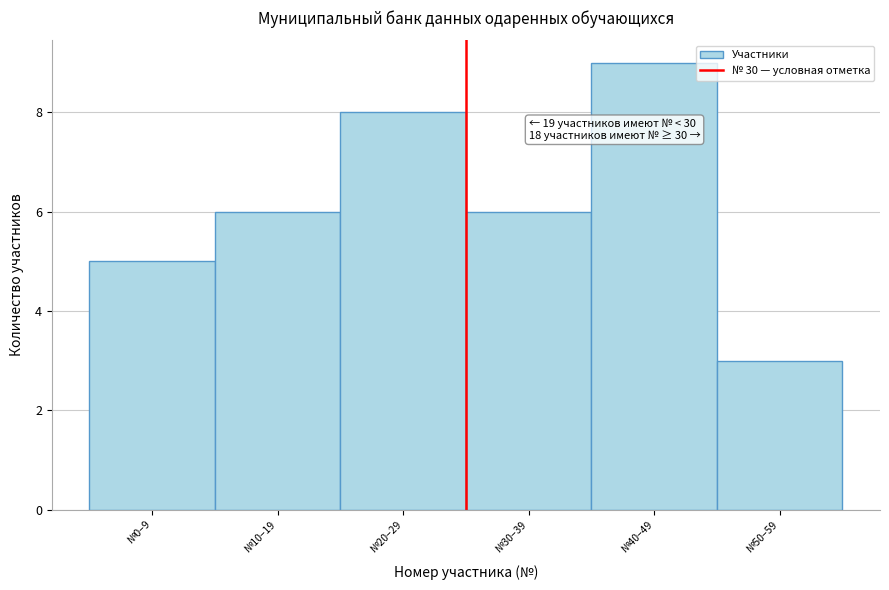

Reading right to left, transcribe all the data shown in this chart.

3	9	6	8	6	5